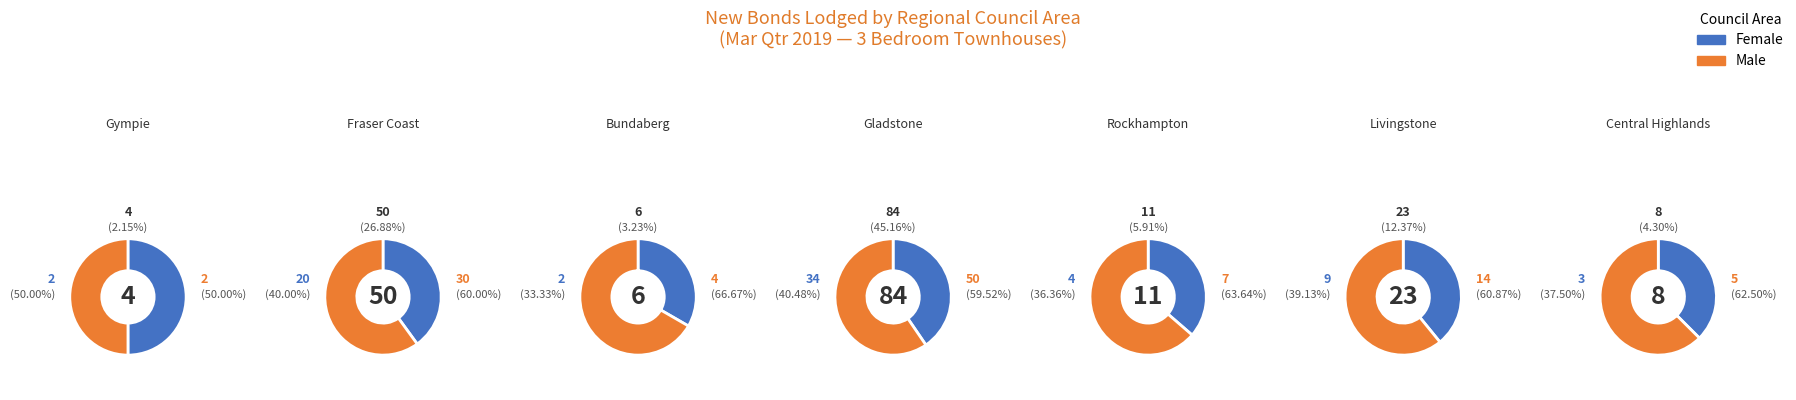

What is the ratio of the value at Gympie Regional Council area to the value at Fraser Coast Regional Council area?

0.1